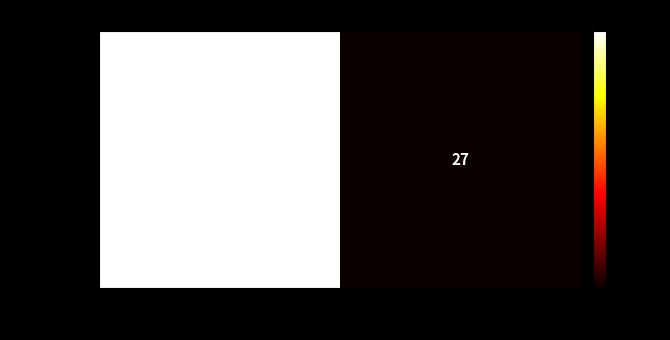

Reading right to left, extract all data points from this chart.

27	46